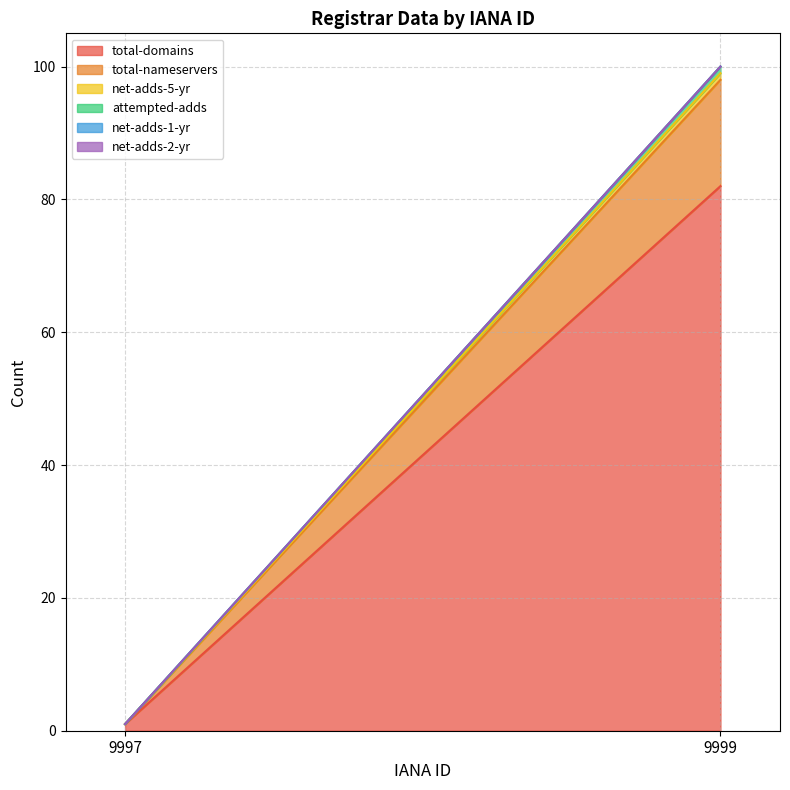

Reading left to right, transcribe all the data shown in this chart.

total-domains: 9997=1	9999=82
total-nameservers: 9997=0	9999=16
net-adds-5-yr: 9997=0	9999=1
attempted-adds: 9997=0	9999=1
net-adds-1-yr: 9997=0	9999=0
net-adds-2-yr: 9997=0	9999=0